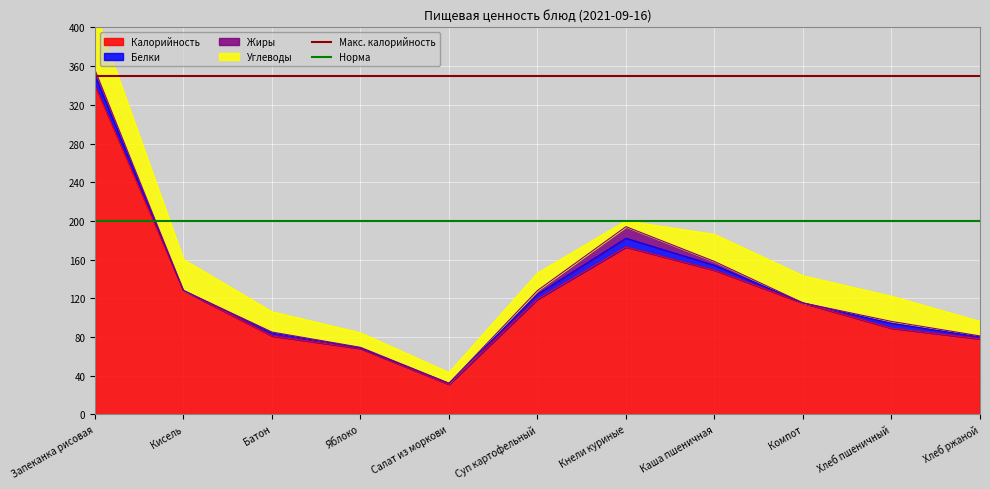

At which label does Калорийность reach its peak?

Запеканка рисовая